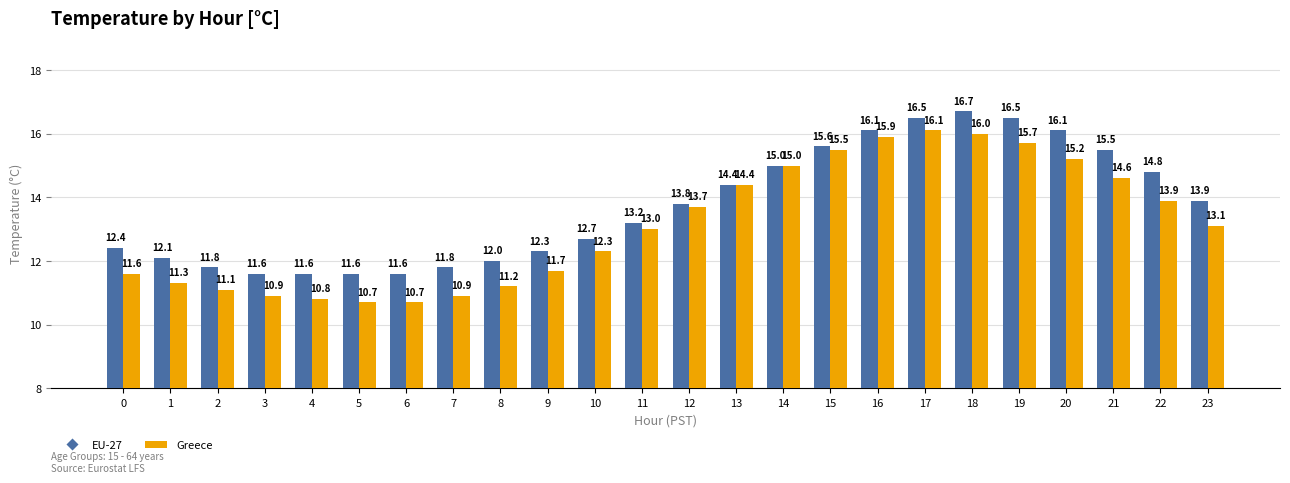

Reading left to right, extract all data points from this chart.

EU-27: 0=12.4	1=12.1	2=11.8	3=11.6	4=11.6	5=11.6	6=11.6	7=11.8	8=12.0	9=12.3	10=12.7	11=13.2	12=13.8	13=14.4	14=15.0	15=15.6	16=16.1	17=16.5	18=16.7	19=16.5	20=16.1	21=15.5	22=14.8	23=13.9
Greece: 0=11.6	1=11.3	2=11.1	3=10.9	4=10.8	5=10.7	6=10.7	7=10.9	8=11.2	9=11.7	10=12.3	11=13.0	12=13.7	13=14.4	14=15.0	15=15.5	16=15.9	17=16.1	18=16.0	19=15.7	20=15.2	21=14.6	22=13.9	23=13.1